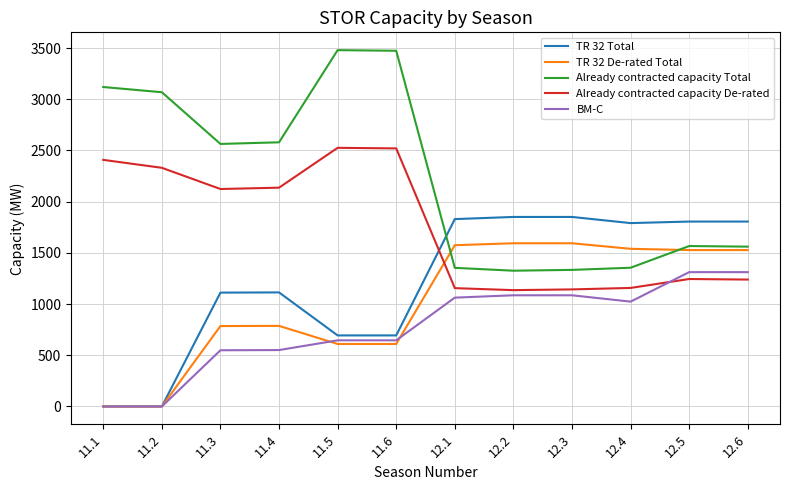

True or false: Already contracted capacity Total and BM-C cross at least once.

False